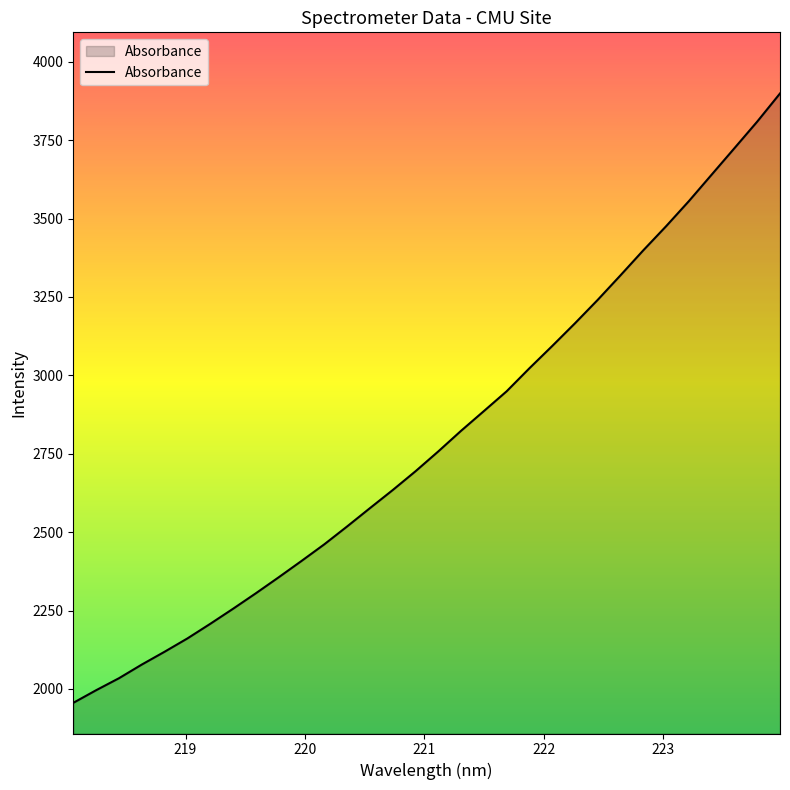

What is the smallest value displayed?

1955.5